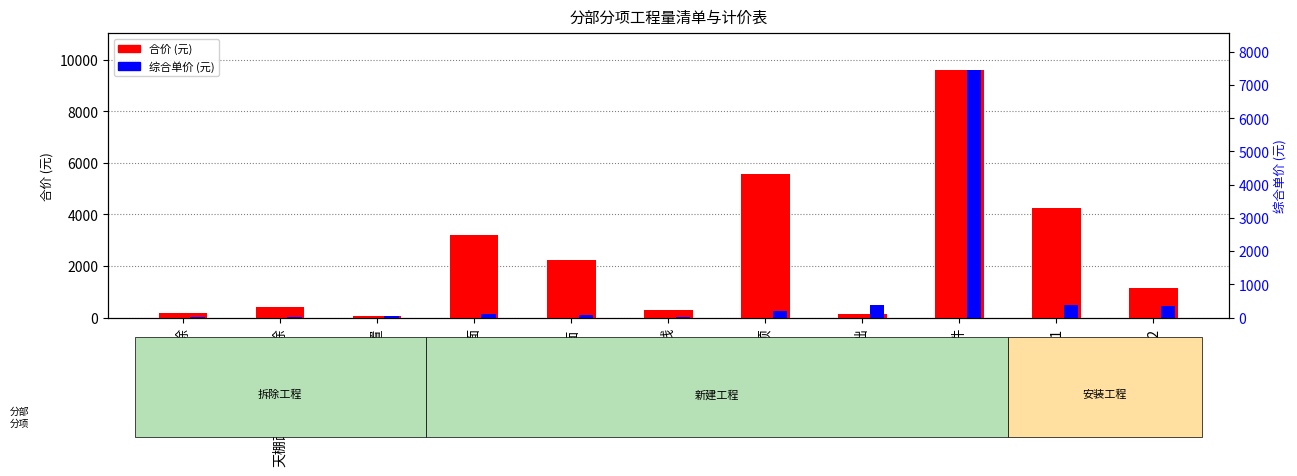

What is the total value across all series at 电缆沟地沟1?

4623.0